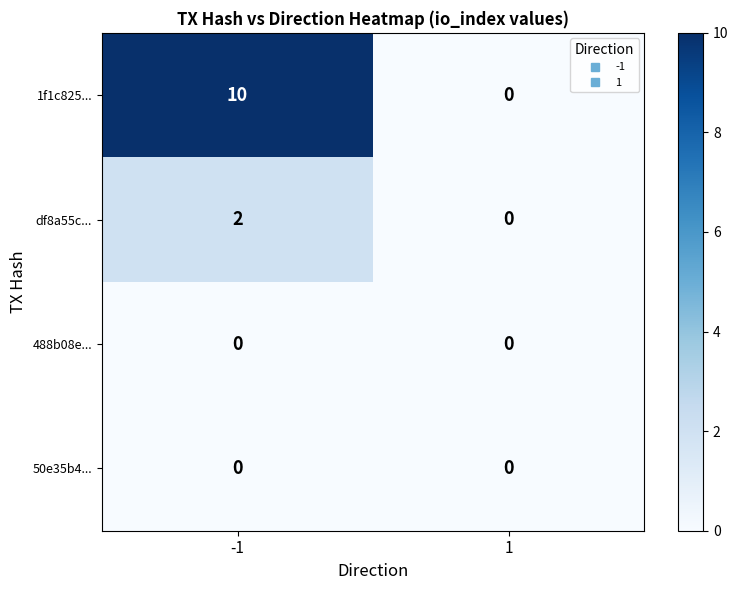

What is the maximum value shown in the chart?

10